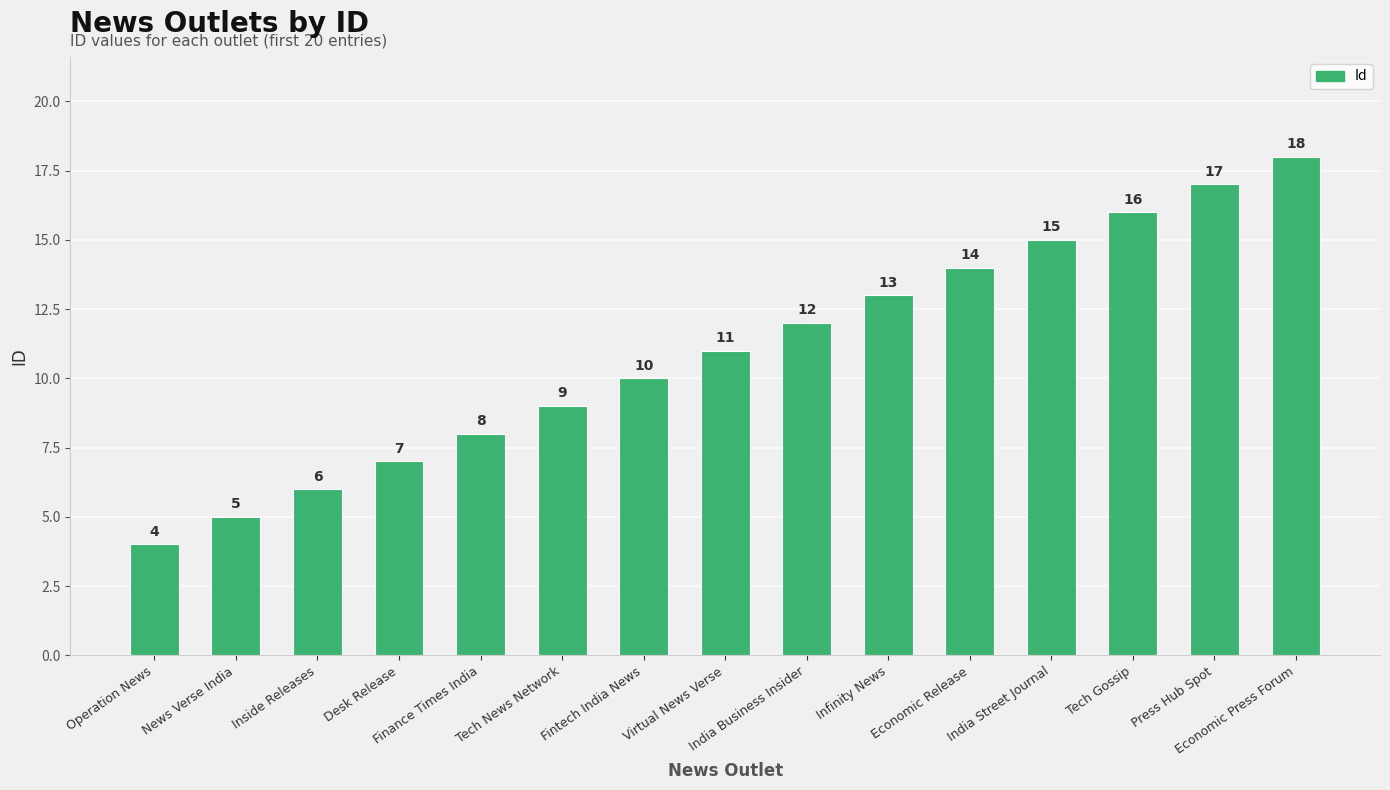

What is the difference between the values at Infinity News and India Business Insider?

1